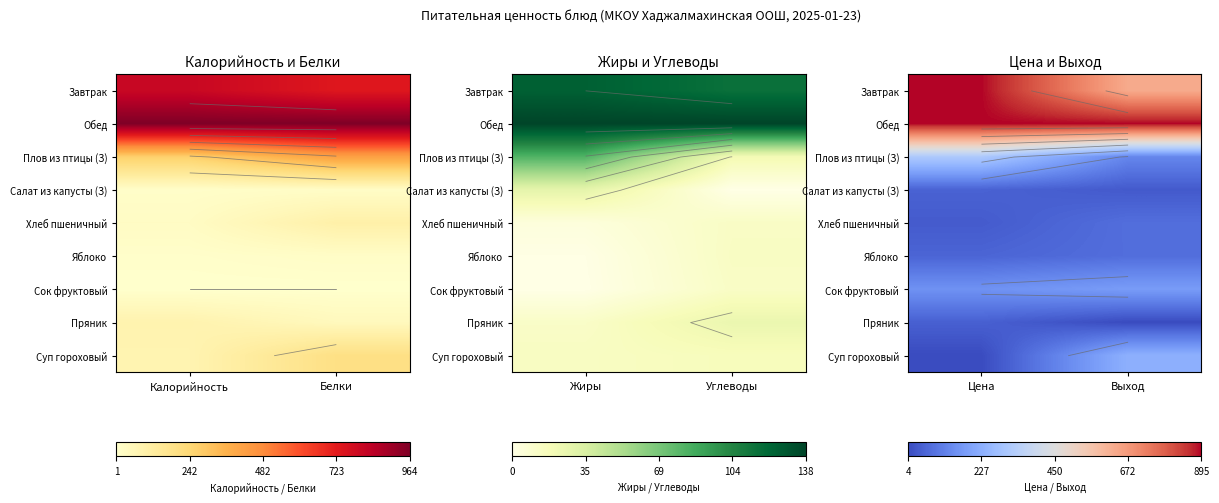

True or false: Яблоко has a value of 0.0 at Выход.

False